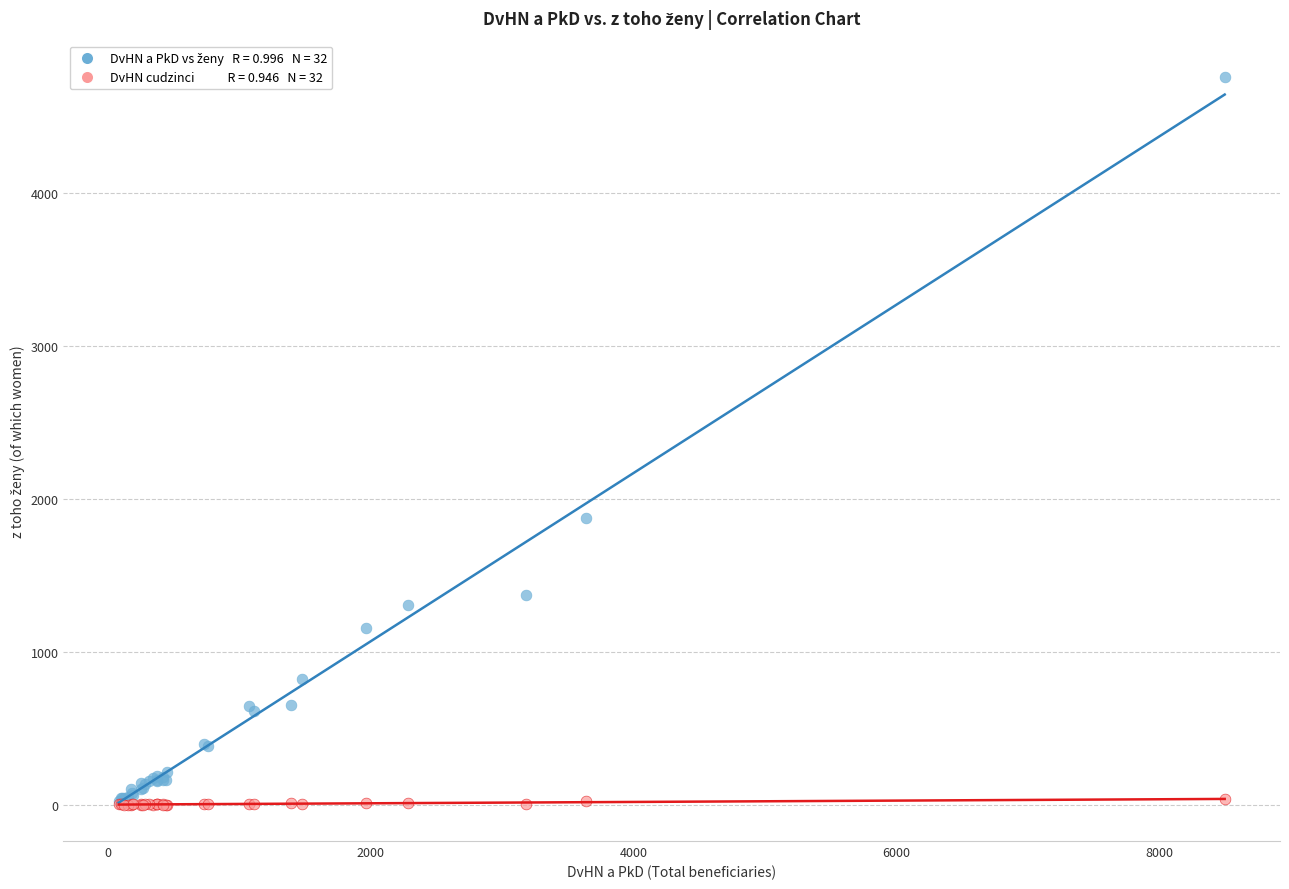

Across all series, what Y value is closest to 2377?

1876